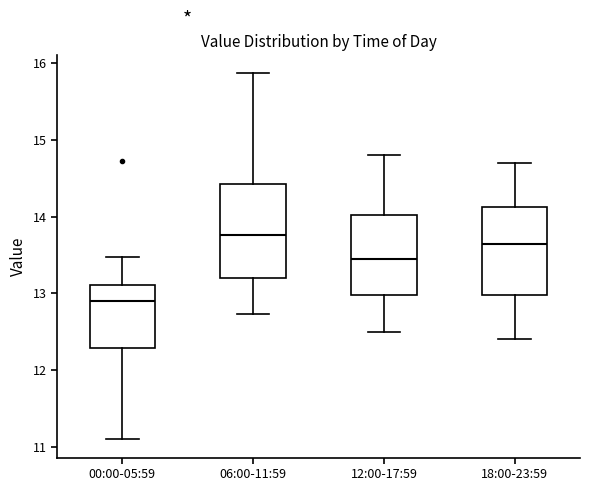

Reading left to right, transcribe this box plot: for each box, give where its median line is, the range the box spans, and where its two whiskers end, as read against the y-axis. The values are not printed on the chart, so give them approximately, as read against the axis.

00:00-05:59: median 12.9, box 12.3 to 13.1, whiskers 11.1 to 13.5
06:00-11:59: median 13.8, box 13.2 to 14.4, whiskers 12.7 to 15.9
12:00-17:59: median 13.5, box 13.0 to 14.0, whiskers 12.5 to 14.8
18:00-23:59: median 13.7, box 13.0 to 14.1, whiskers 12.4 to 14.7